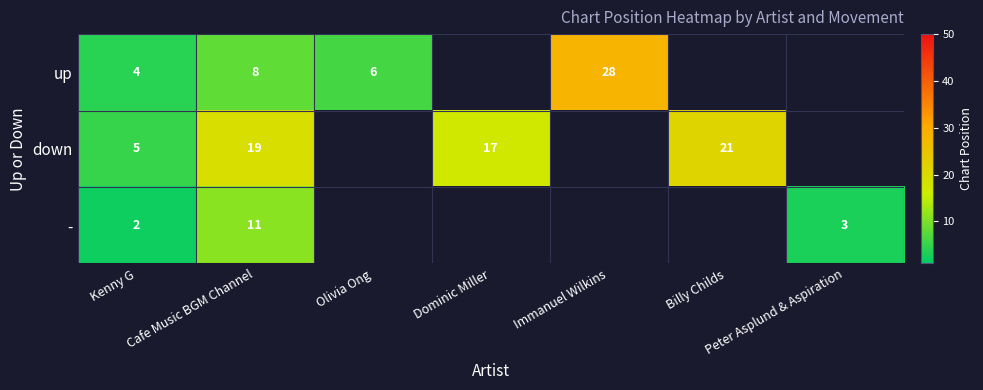

What is the spread (max minus min) of values at Kenny G?

3